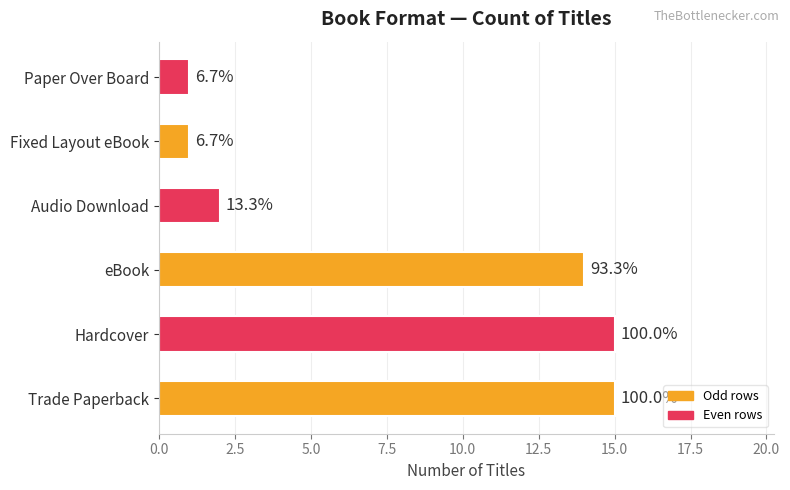

How many bars are there in total?

6